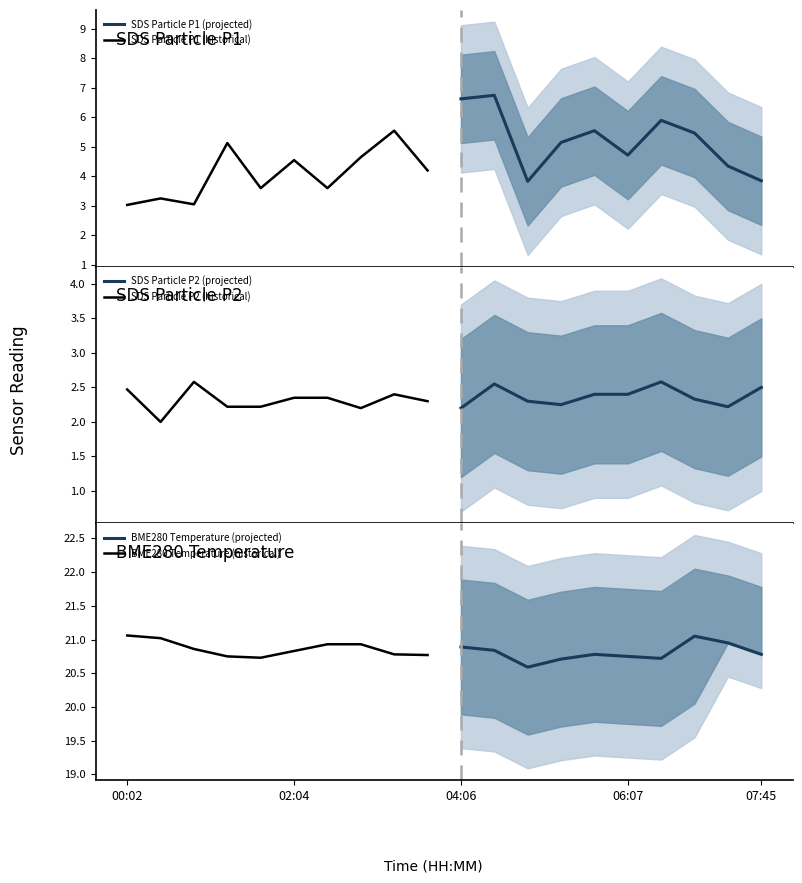

True or false: BME280 Temperature (projected) and SDS Particle P1 (historical) intersect in this chart.

False